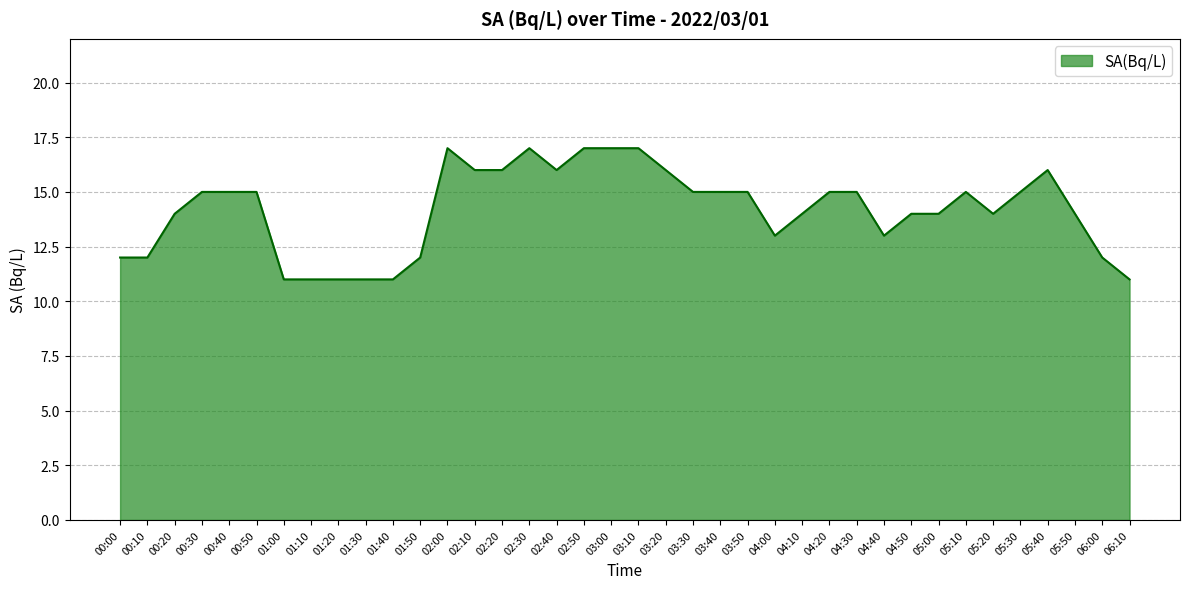

What is the ratio of the value at 03:00 to the value at 02:40?

1.1